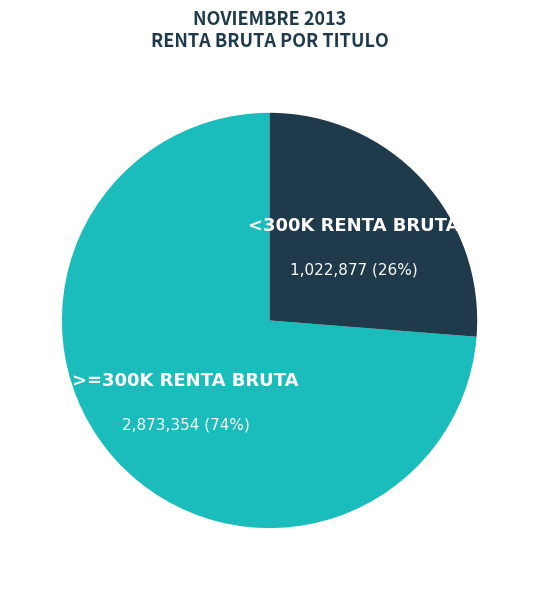

Rank the categories by value from lowest to highest.

<300K RENTA BRUTA, >=300K RENTA BRUTA